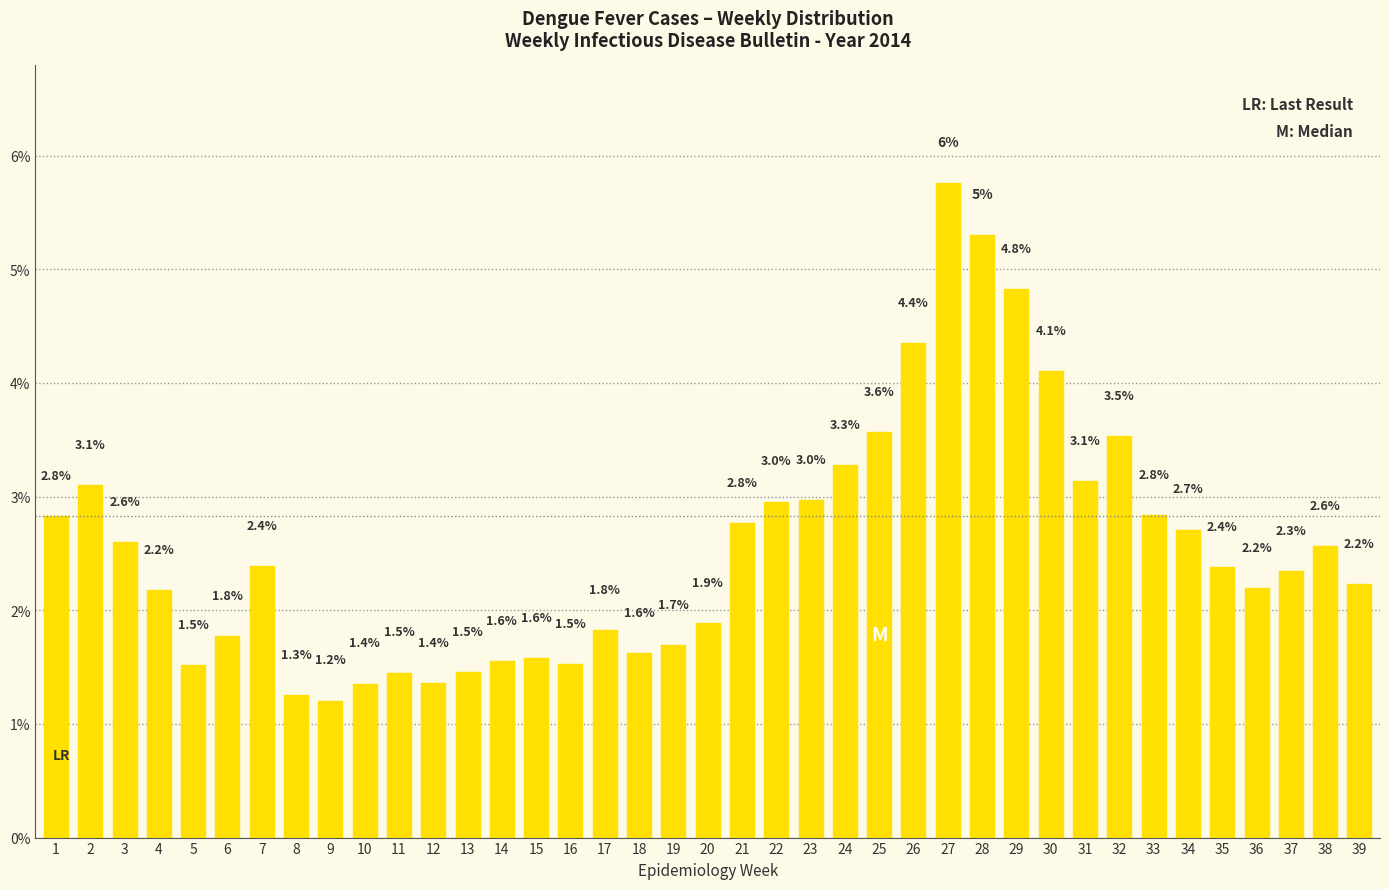

What is the smallest value displayed?

1.2